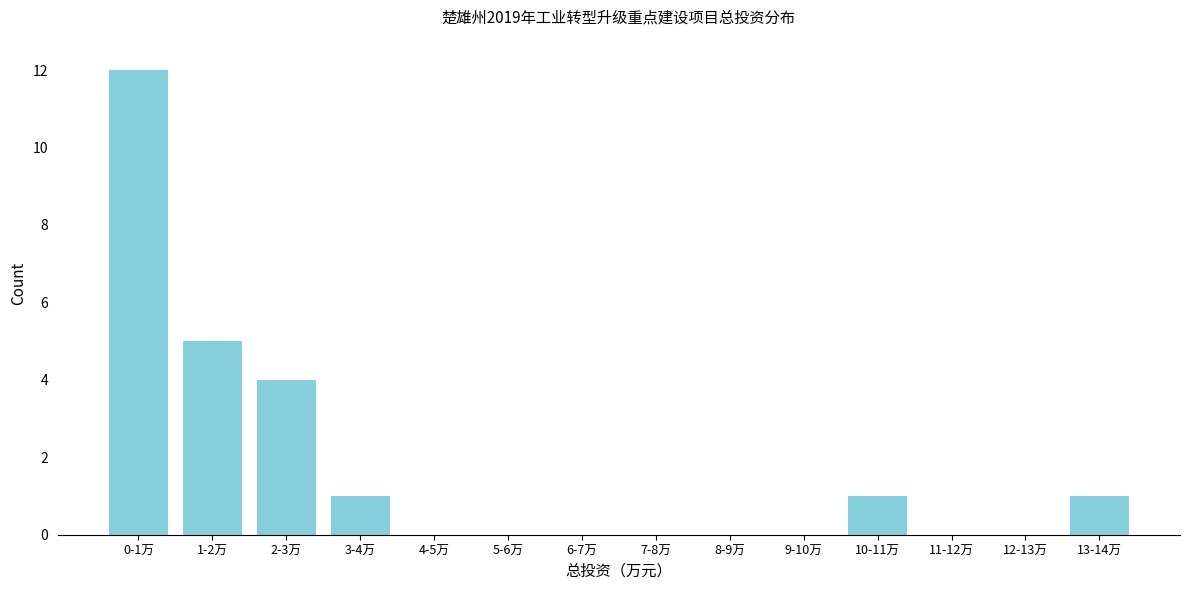

Reading right to left, transcribe all the data shown in this chart.

13-14万=1	12-13万=0	11-12万=0	10-11万=1	9-10万=0	8-9万=0	7-8万=0	6-7万=0	5-6万=0	4-5万=0	3-4万=1	2-3万=4	1-2万=5	0-1万=12